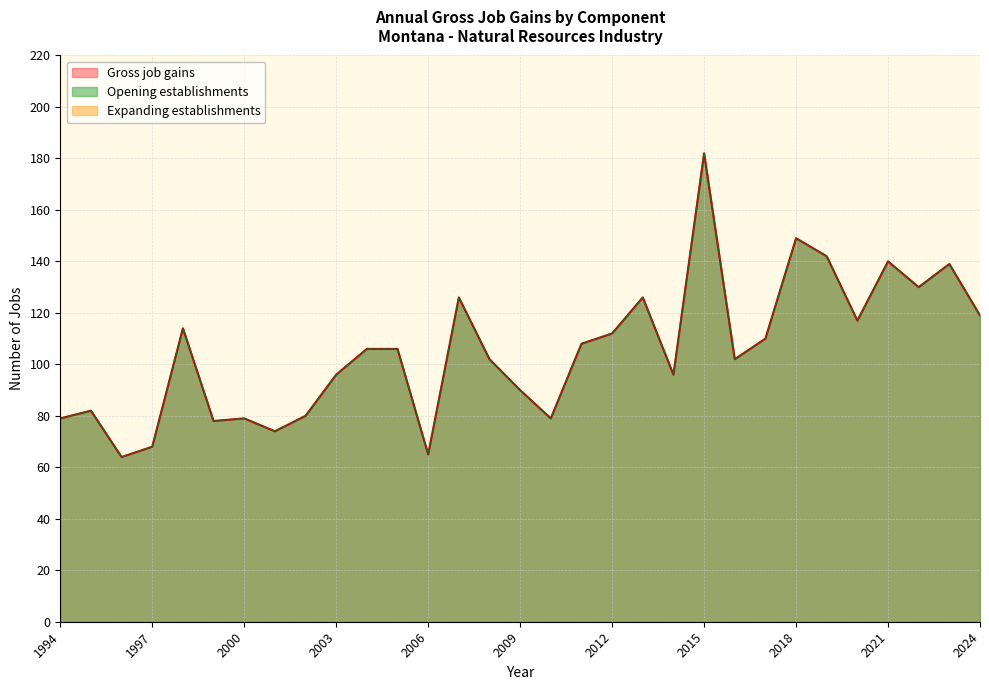

At how many categories does at least one series exceed 122?

8